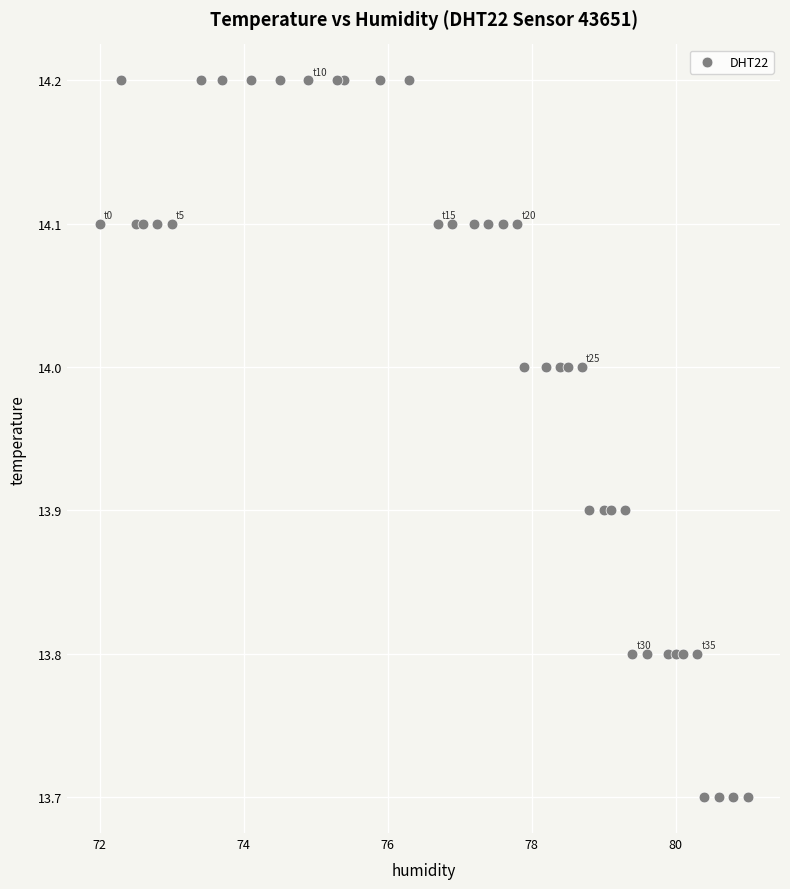

What is the range of X values (max minus min)?

9.0